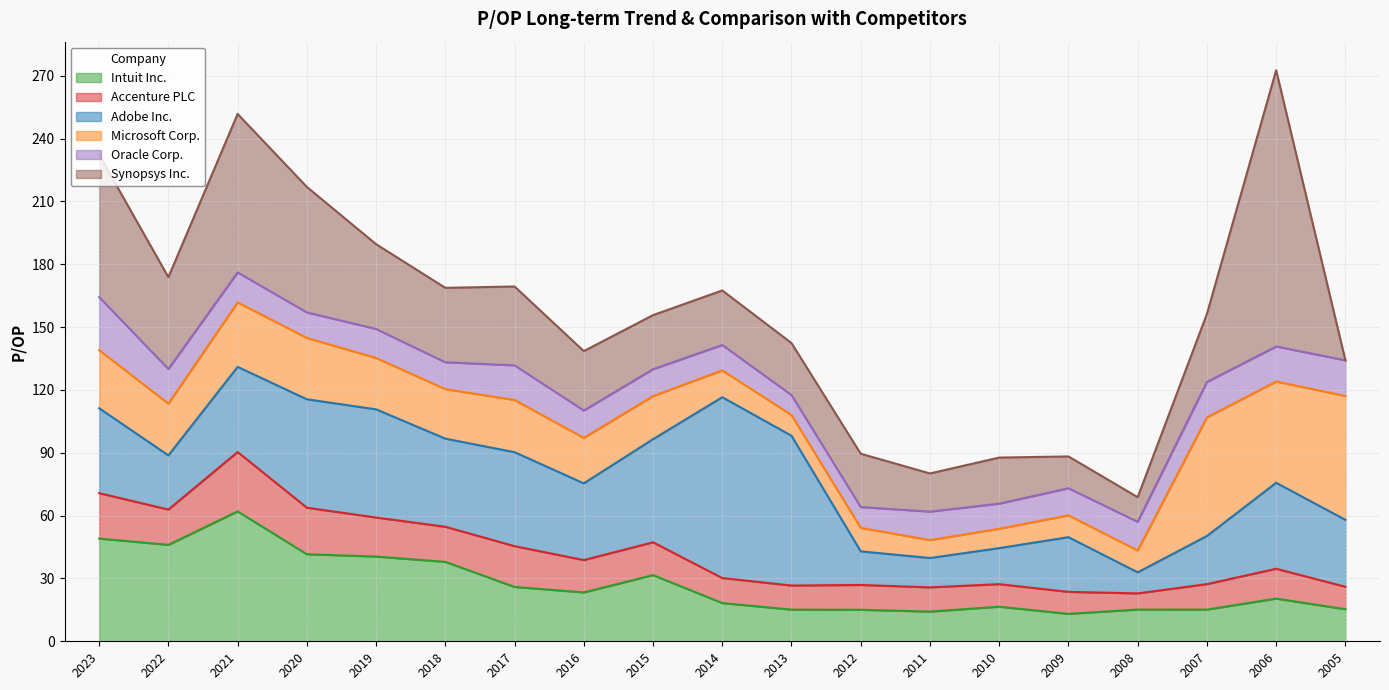

What is the difference between the maximum and second lowest values in the Intuit Inc. series?

47.8